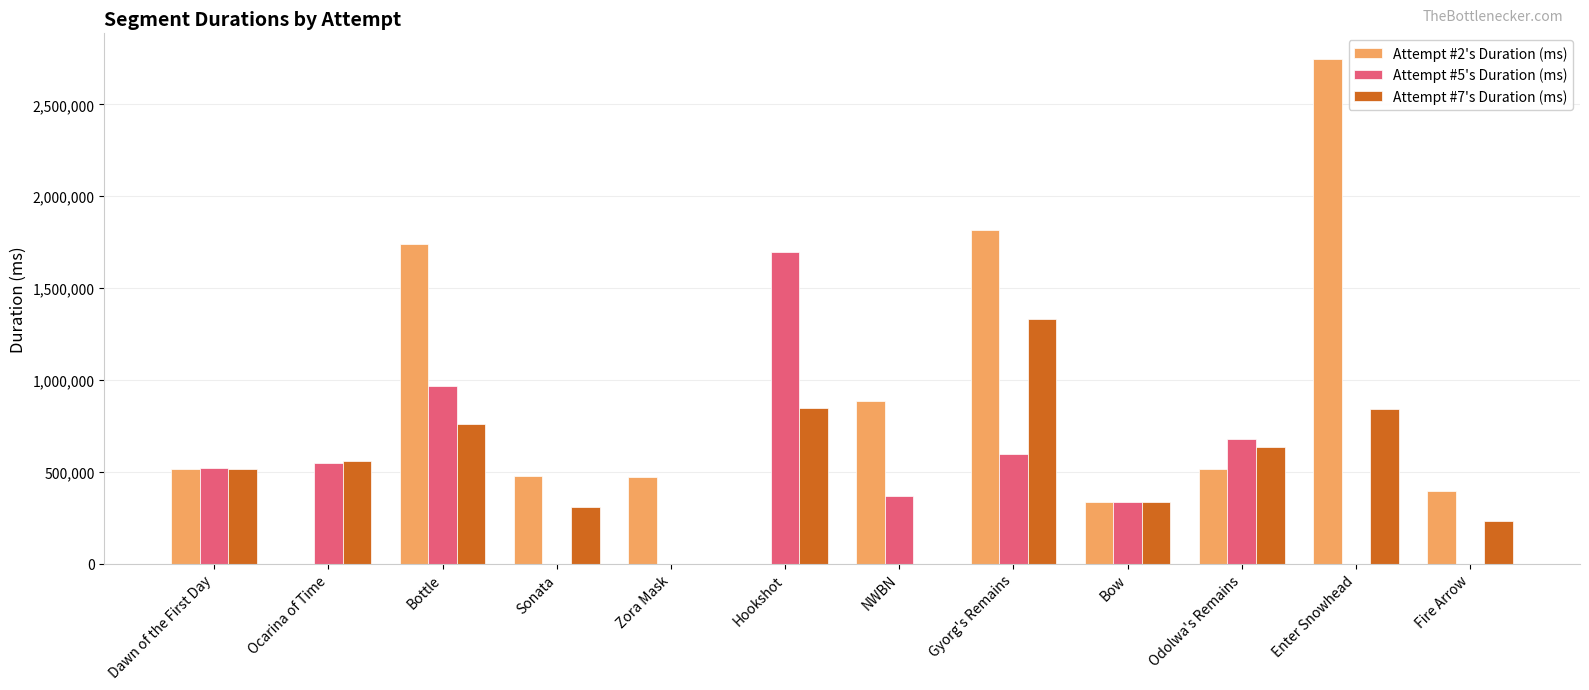

How many groups of bars are there?

12